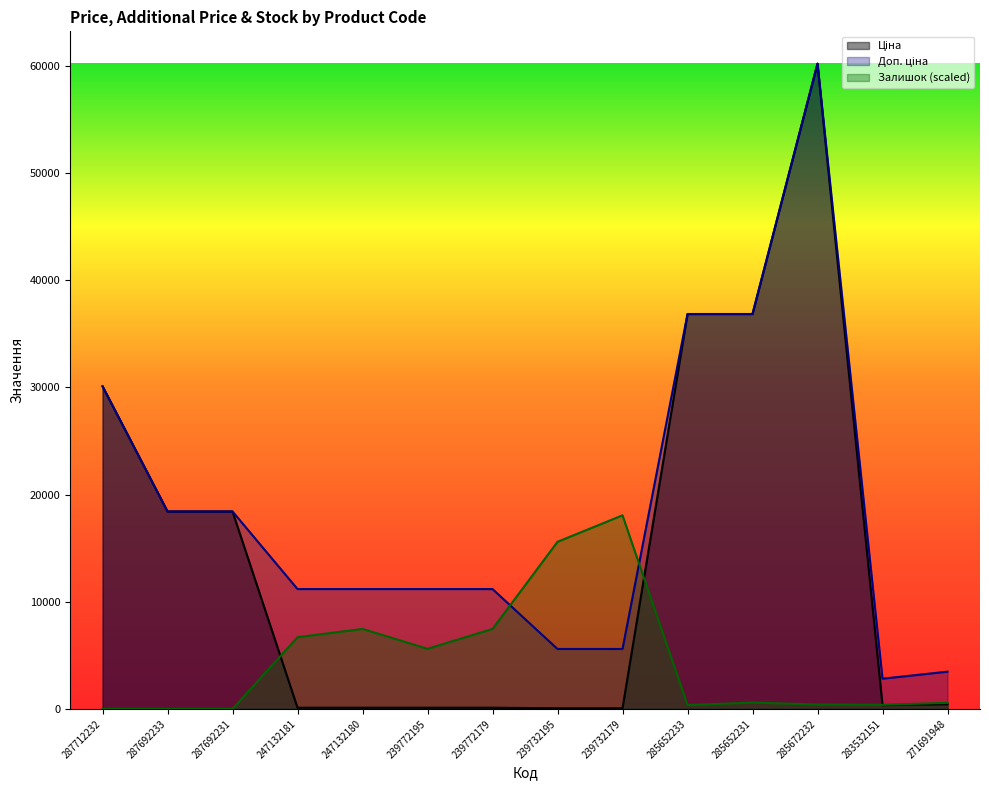

True or false: Залишок has more than 1 interior local peaks.

True